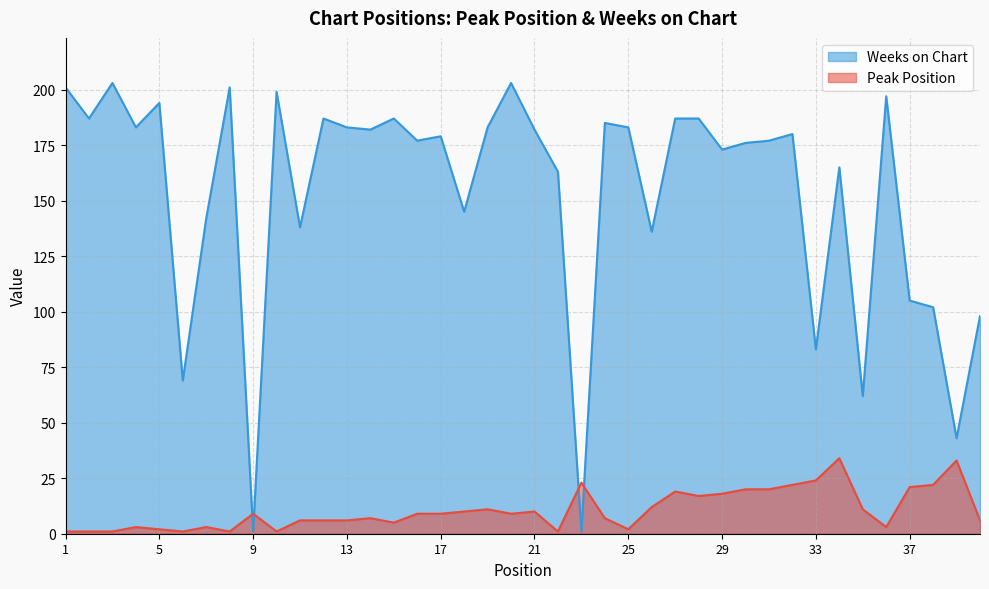

Which category has the highest value in the Weeks on Chart series?

3